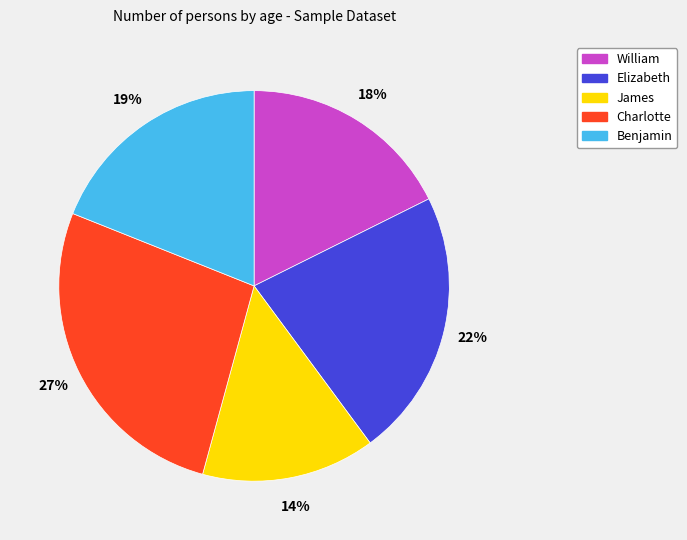

How many slices are in this pie chart?

5